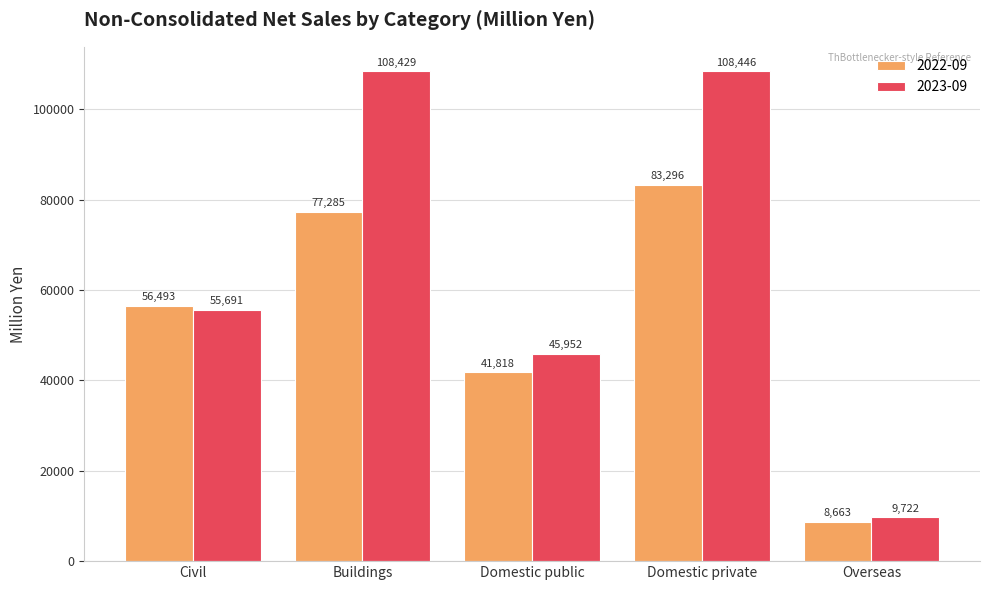

The value of 2023-09 at Civil is 55691. True or false?

True